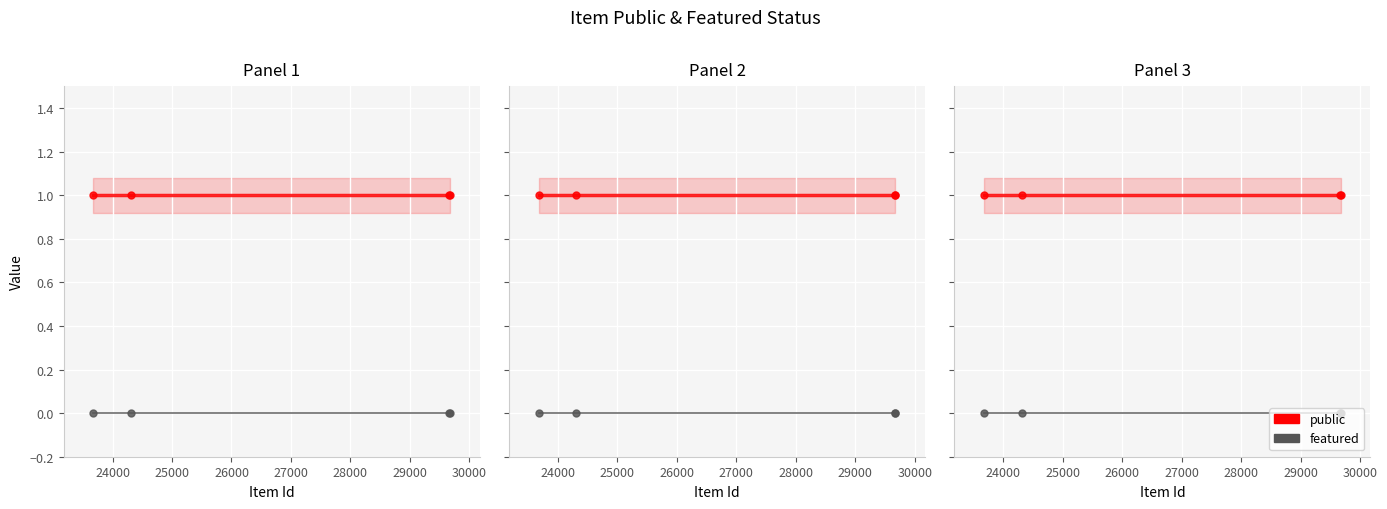

The value of public at 23000 is 0. True or false?

False